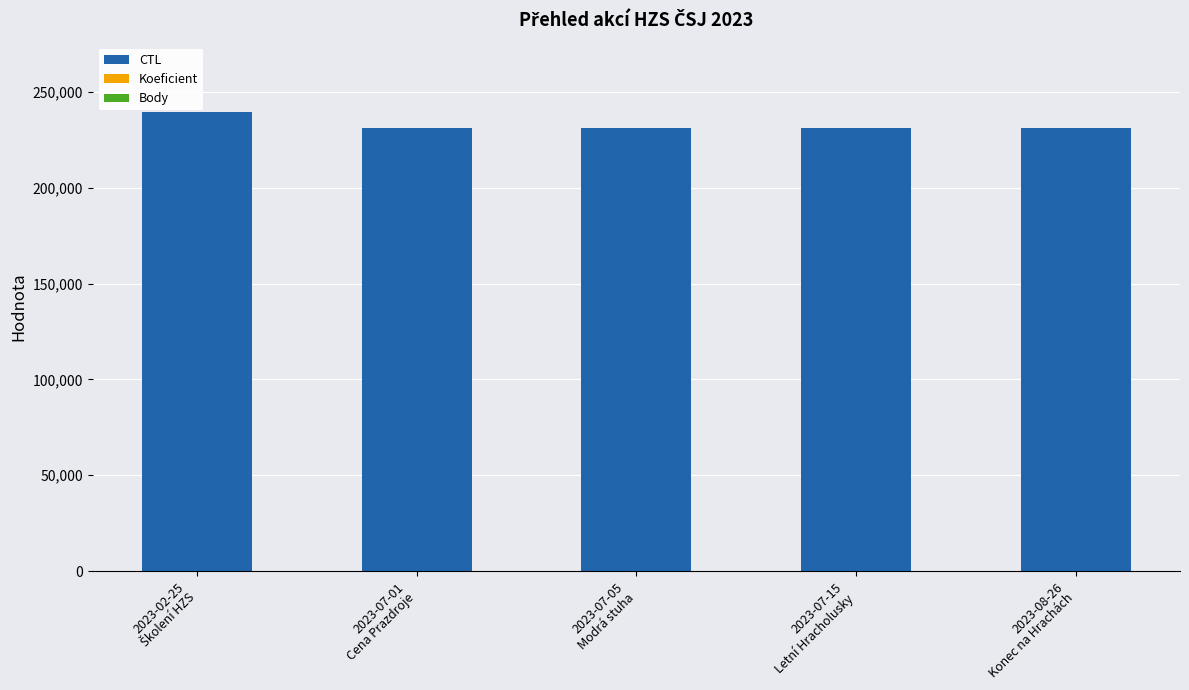

Which series has the widest spread of values?

CTL